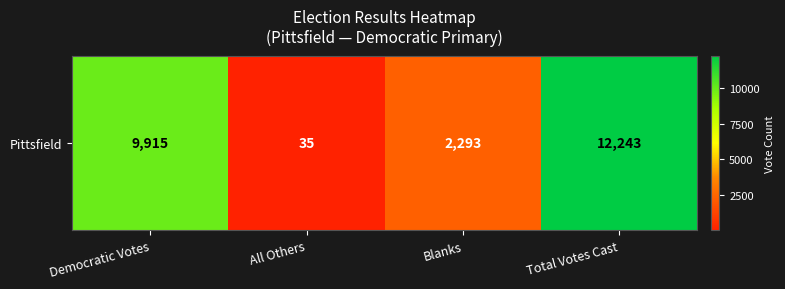

What is the difference between the maximum and minimum values?

12208